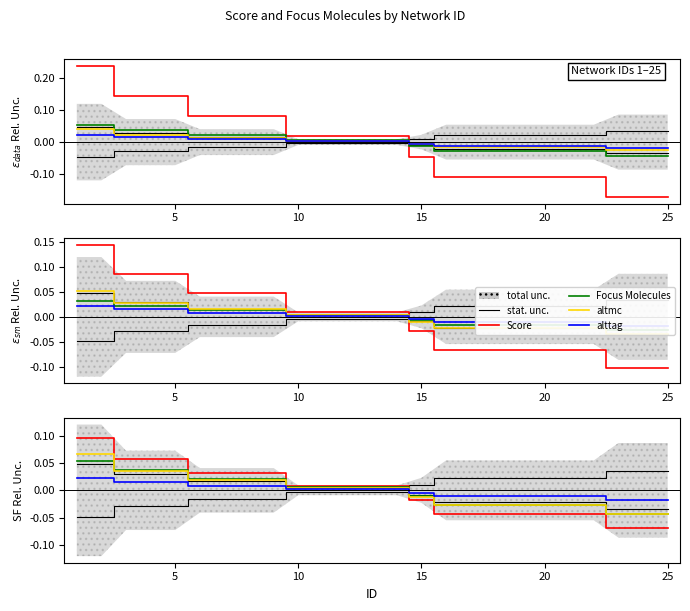

Is it true that stat. unc. equals 0.0 at 15?

False